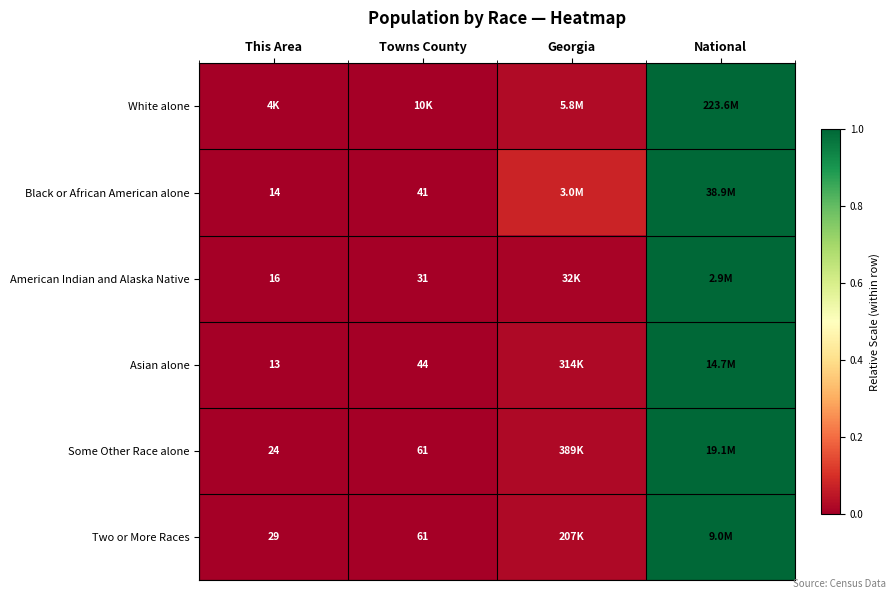

The Some Other Race alone series shows 0.0 at Towns County. True or false?

True